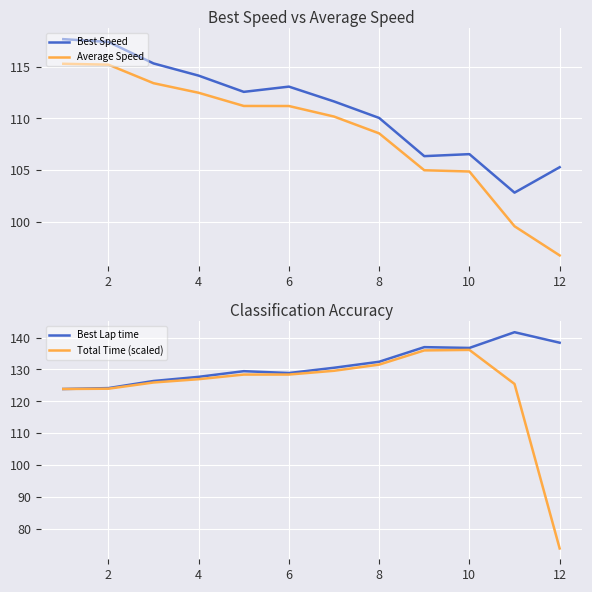

Reading left to right, list all the values displayed in this chart.

Best Speed: 117.6	117.4	115.3	114.1	112.6	113.1	111.6	110.0	106.4	106.5	102.8	105.3
Average Speed: 115.3	115.2	113.4	112.5	111.2	111.2	110.2	108.6	105.0	104.9	99.6	96.8
Best Lap time: 123.9	124.1	126.4	127.7	129.5	128.9	130.5	132.4	137.0	136.8	141.7	138.4
Total Time (scaled): 123.9	124.0	125.9	126.9	128.4	128.4	129.6	131.5	136.0	136.1	125.4	73.8